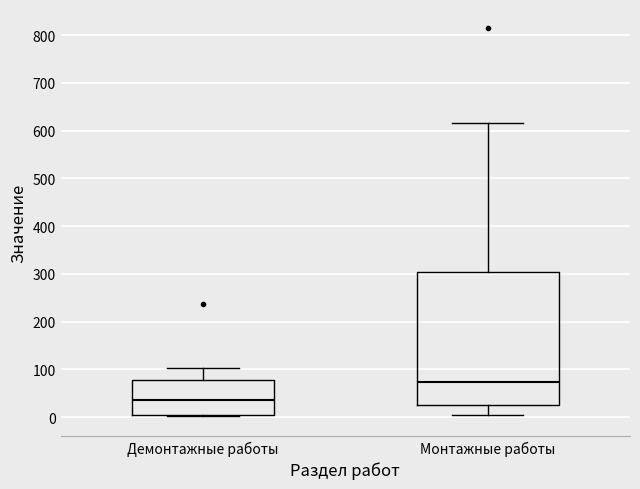

Where does the upper whisker of the box for Монтажные работы end on the y-axis? The values are not printed on the chart, so give them approximately, as read against the axis.

620